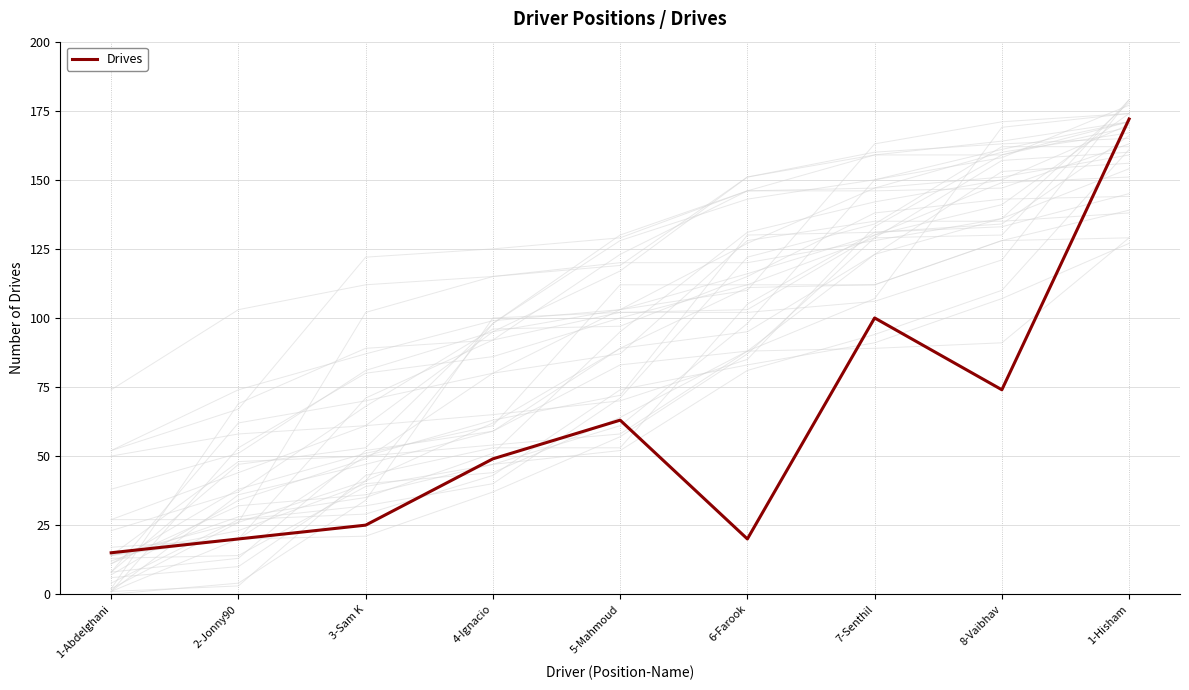

What is the value of the 8th point from the left?

74